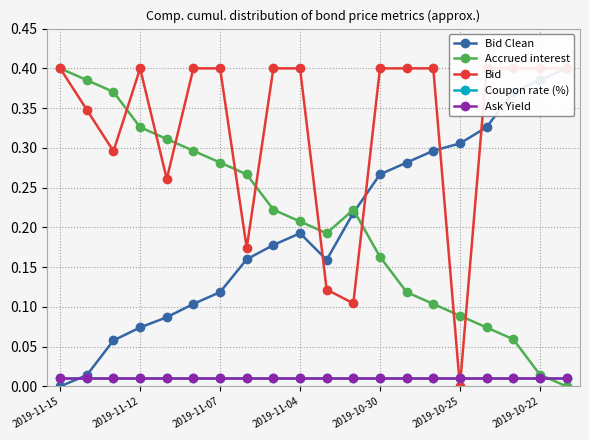

True or false: Accrued interest has more than 0 points higher than both neighbors.

True